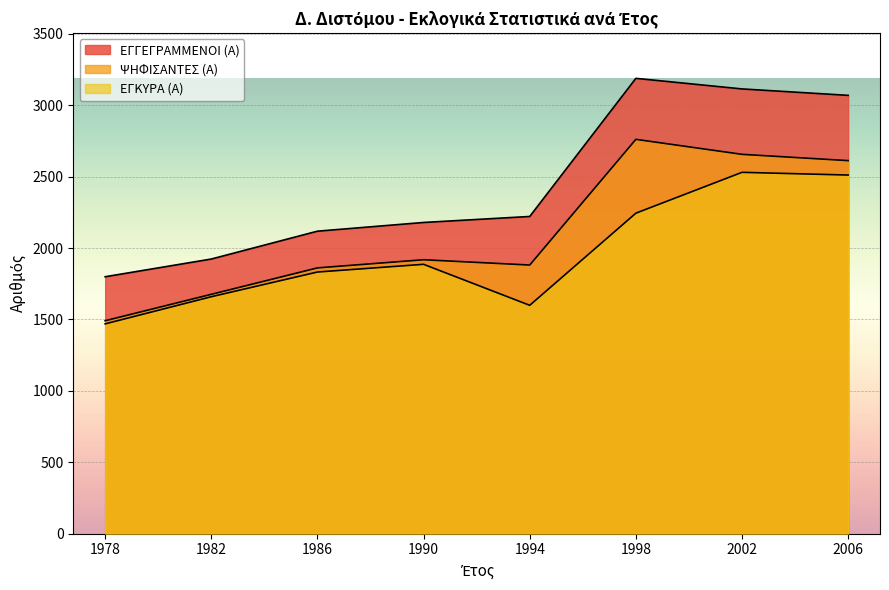

Rank the series by their maximum value, from lowest to highest.

ΕΓΚΥΡΑ (Α), ΨΗΦΙΣΑΝΤΕΣ (Α), ΕΓΓΕΓΡΑΜΜΕΝΟΙ (Α)